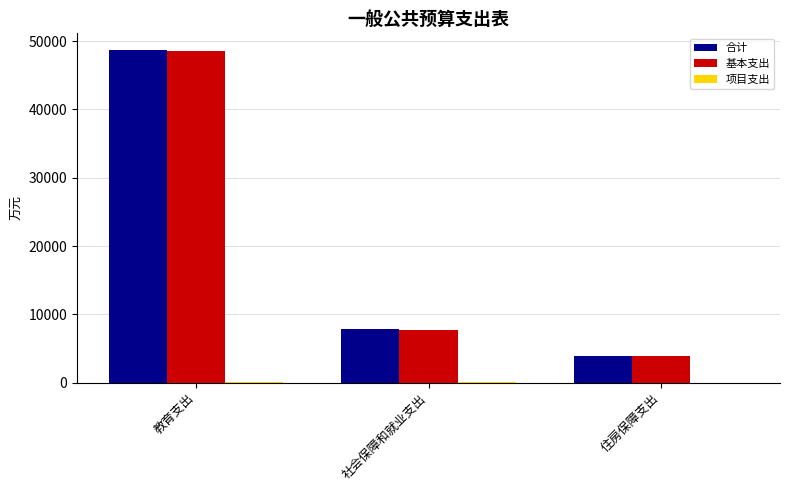

Is the value of 基本支出 at 社会保障和就业支出 greater than the value of 合计 at 教育支出?

No